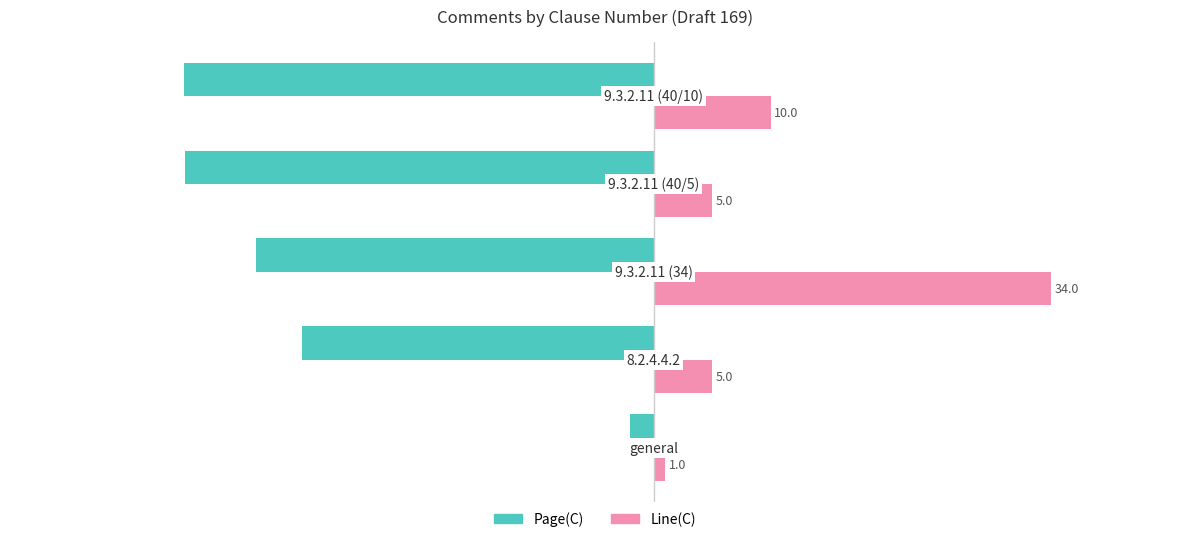

What is the minimum value shown in the chart?

-40.1